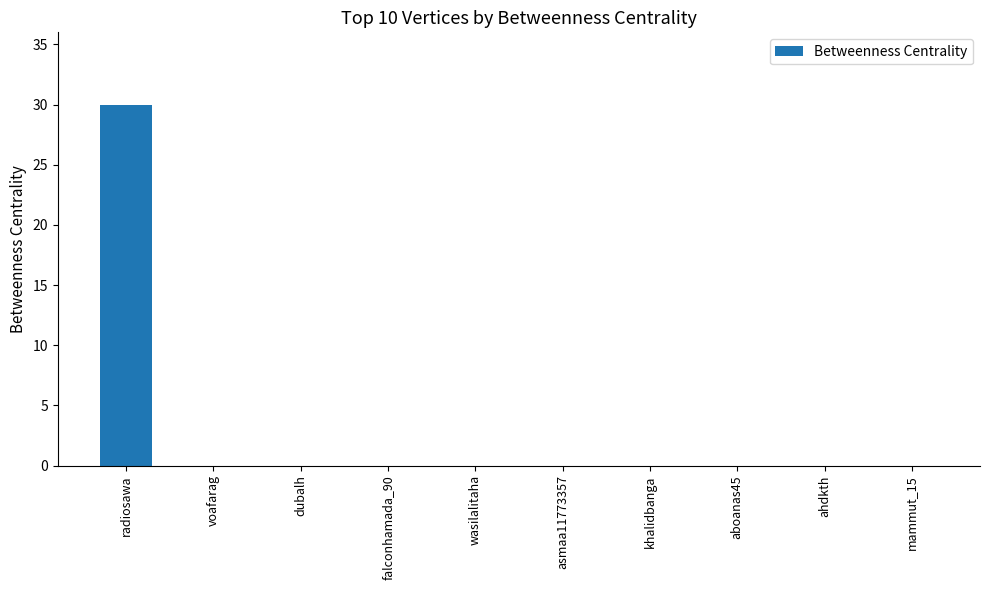

Count the number of categories in the chart.

10